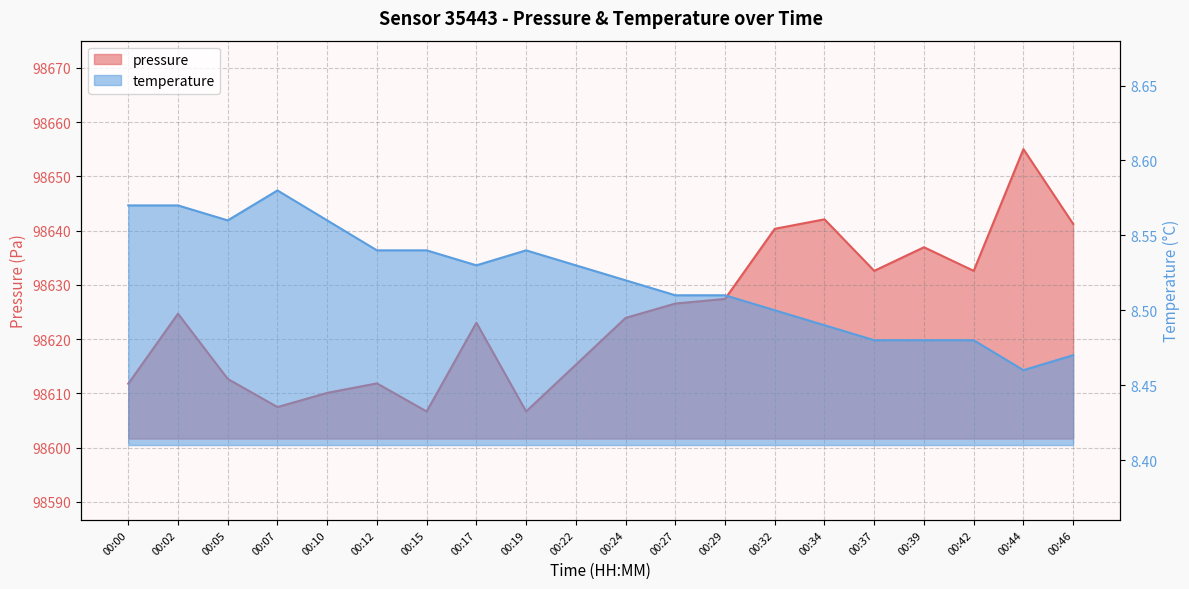

True or false: temperature has more than 0 interior local peaks.

True